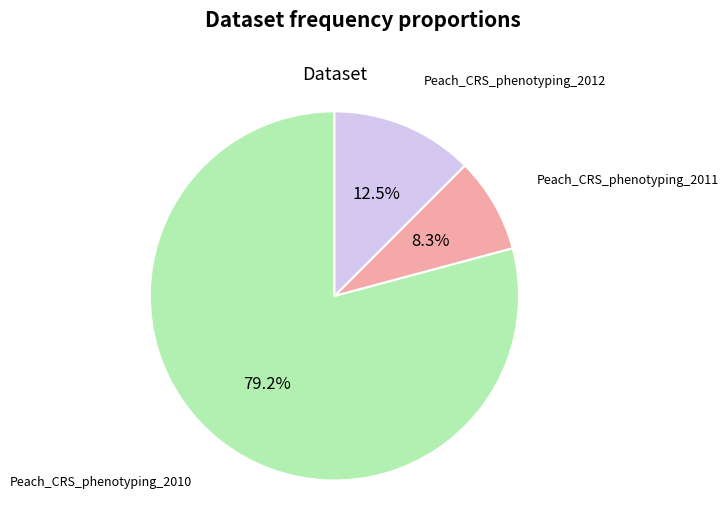

To the nearest percent, what is the difference between the largest and smallest slice percentages?

71%